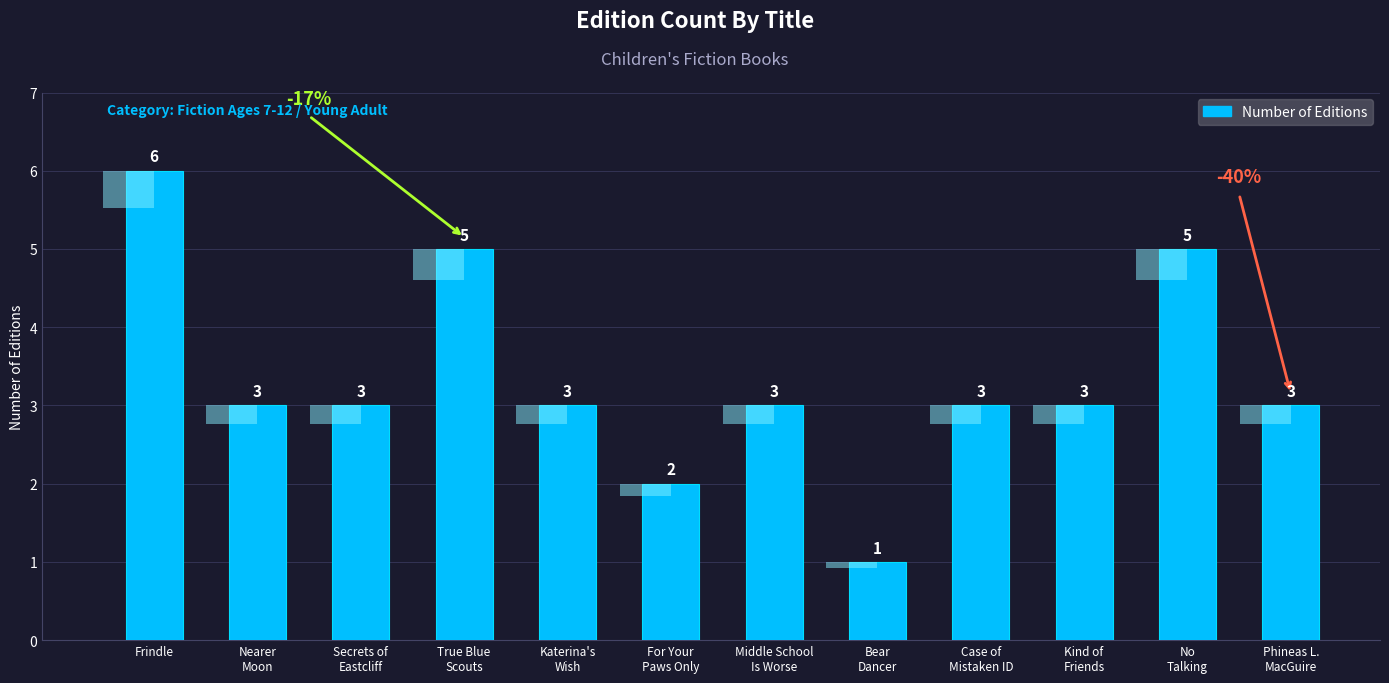

Rank the categories by value from highest to lowest.

Frindle, True Blue
Scouts, No
Talking, Nearer
Moon, Secrets of
Eastcliff, Katerina's
Wish, Middle School
Is Worse, Case of
Mistaken ID, Kind of
Friends, Phineas L.
MacGuire, For Your
Paws Only, Bear
Dancer